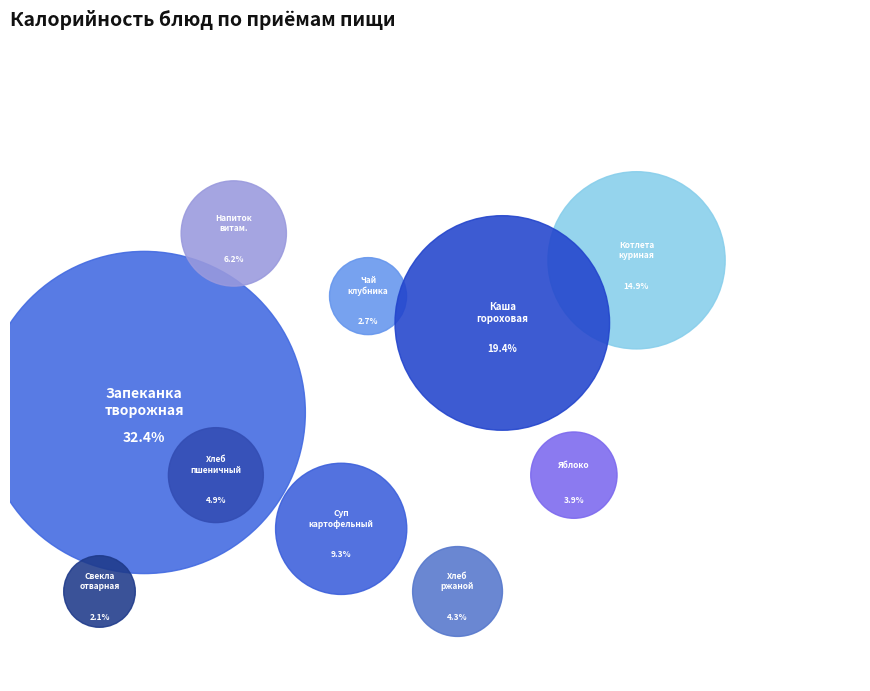

Rank the categories by value from highest to lowest.

Запеканка из творога с ягодным соусом, Каша из гороха с маслом, Котлета куриная, Суп картофельный с рисом, Напиток витаминизированный, Хлеб пшеничный, Хлеб ржаной, Яблоко, Чай с клубникой и сахаром, Свекла отварная